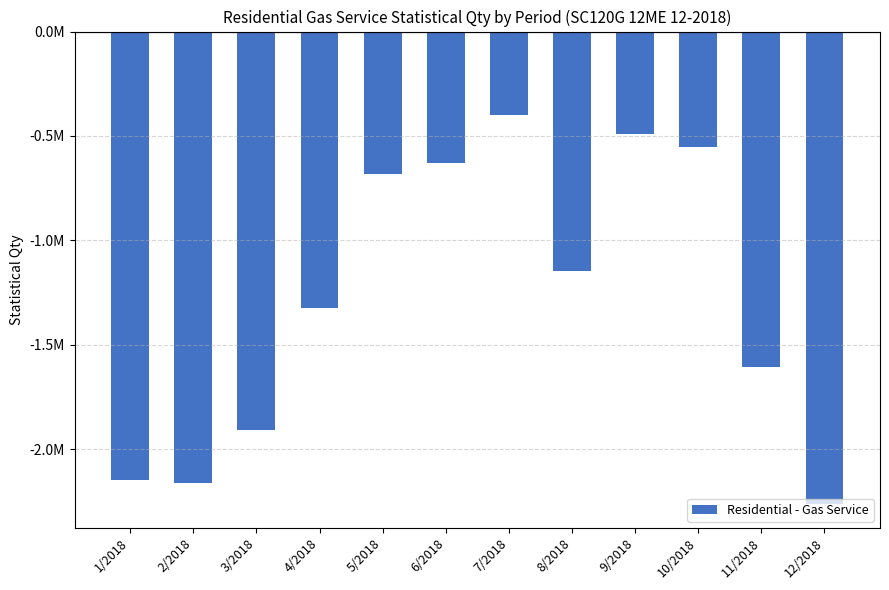

How many values are below -1148386?

7